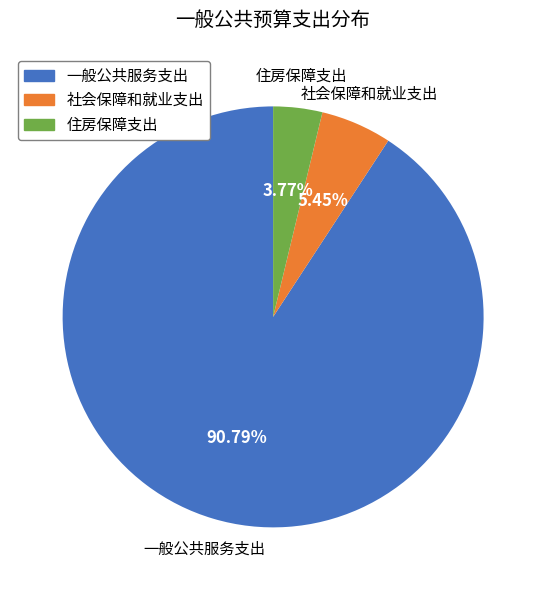

The 社会保障和就业支出 slice represents 5% of the pie. True or false?

True